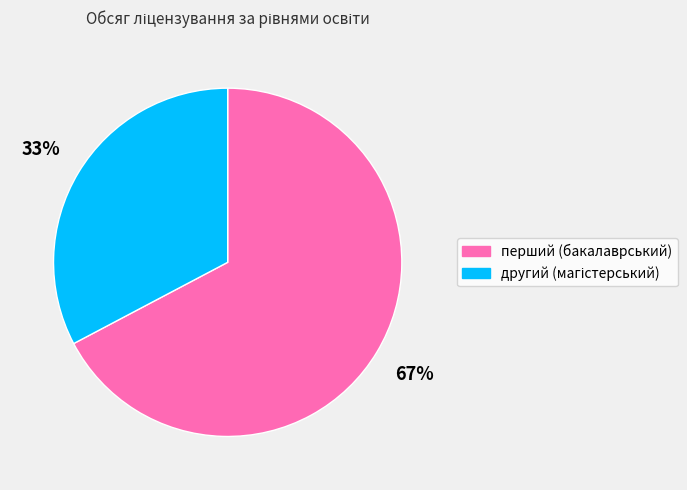

Is there any slice that represents more than half of the pie?

Yes